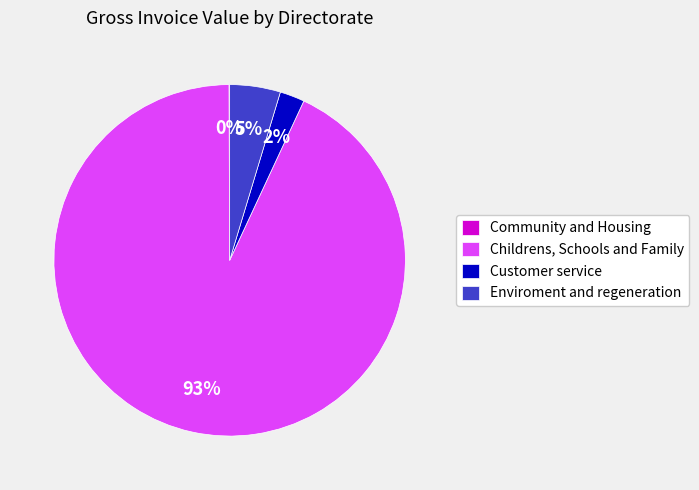

Between Customer service and Enviroment and regeneration, which is larger?

Enviroment and regeneration